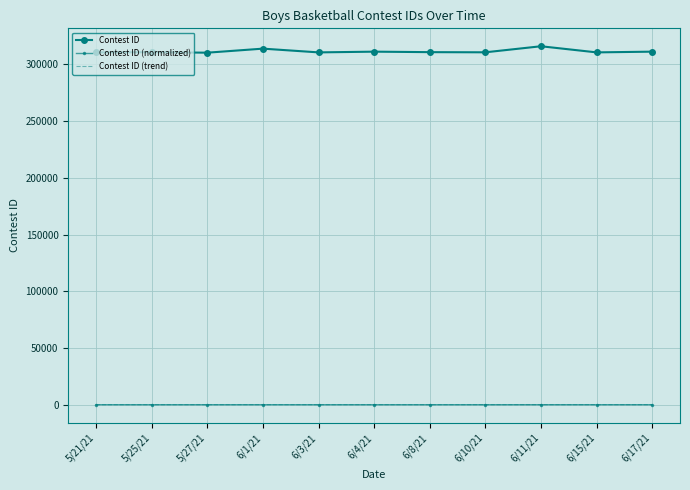

How many times do Contest ID (trend) and Contest ID (normalized) cross each other?

5